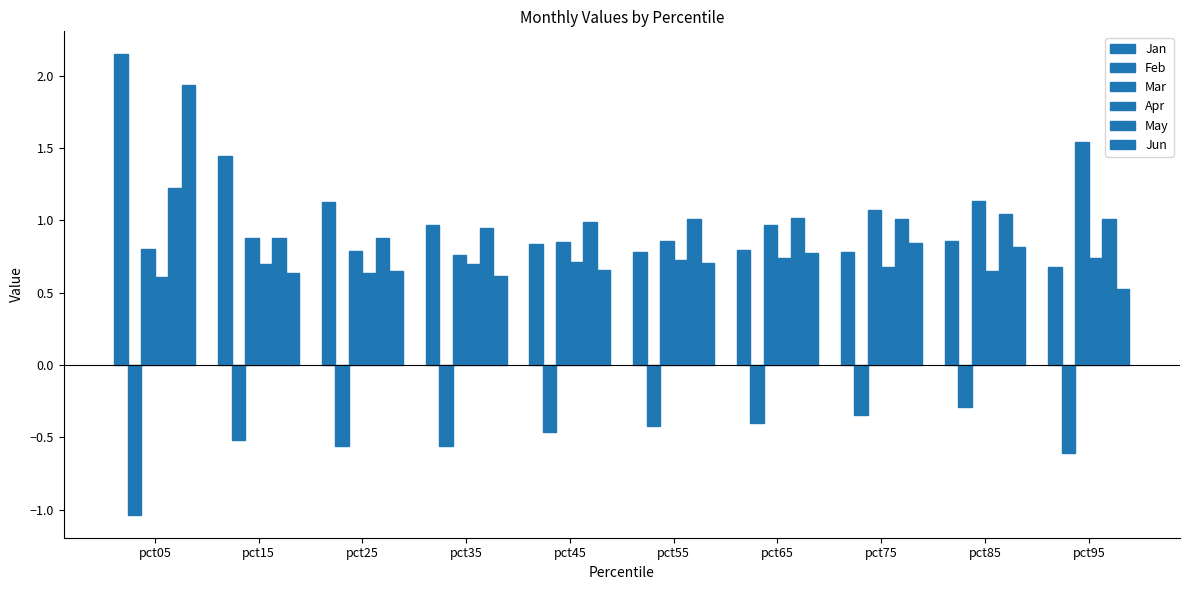

How many groups of bars are there?

10